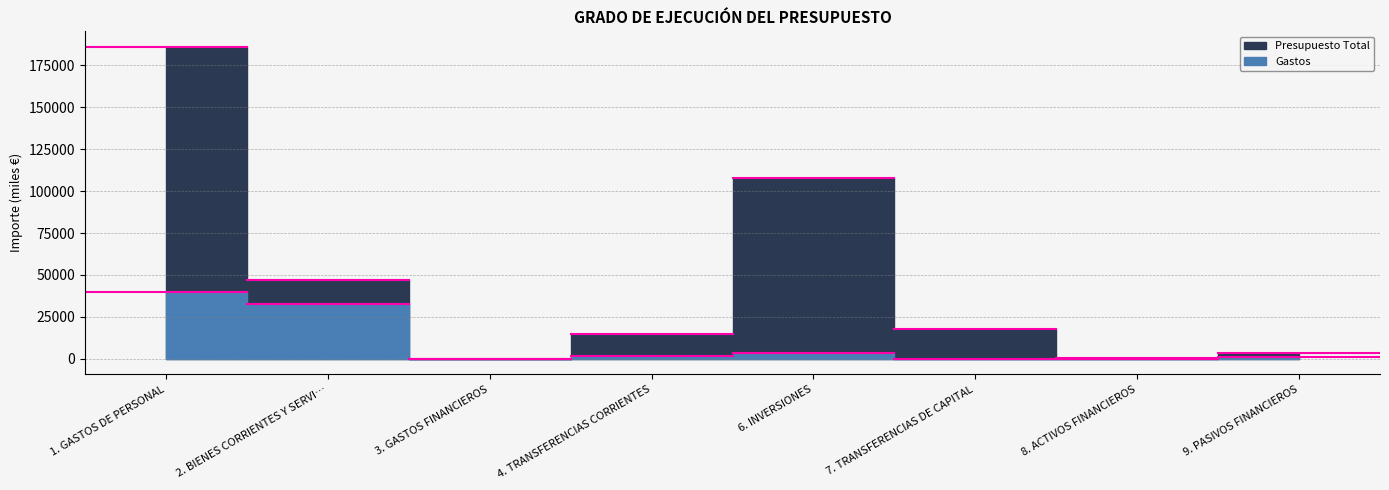

List the series in order of their peak value, highest first.

Presupuesto Total, Gastos